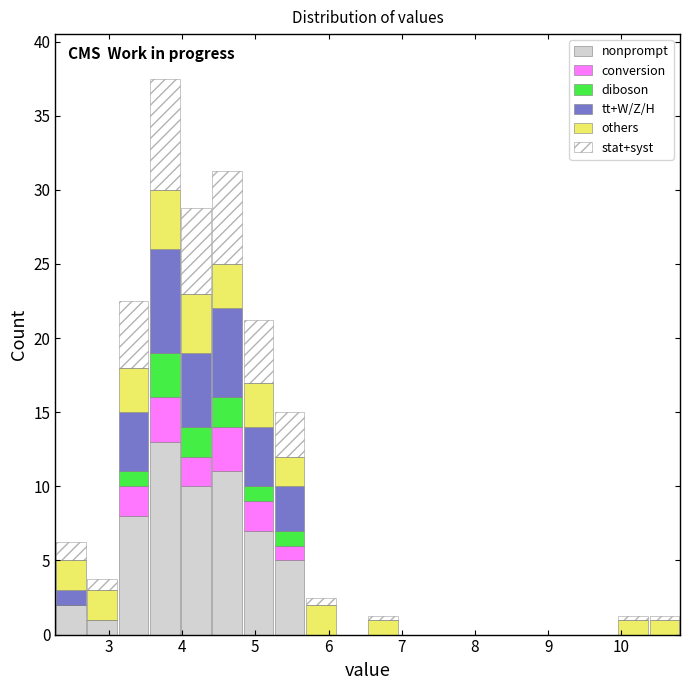

Reading left to right, list every stacked bar in this chart as the range it spans on the x-axis followed by its total height. Neither the bar edges nor the heights are printed on the chart, so give them approximately, as read against the axes.

2.3 to 2.7: 6.5
2.7 to 3.1: 4.0
3.1 to 3.5: 22.5
3.5 to 4.0: 37.5
4.0 to 4.4: 29.0
4.4 to 4.8: 31.5
4.8 to 5.3: 21.5
5.3 to 5.7: 15.0
5.7 to 6.1: 2.5
6.1 to 6.5: 0
6.5 to 7.0: 1.5
7.0 to 7.4: 0
7.4 to 7.8: 0
7.8 to 8.2: 0
8.2 to 8.7: 0
8.7 to 9.1: 0
9.1 to 9.5: 0
9.5 to 9.9: 0
9.9 to 10.4: 1.5
10.4 to 10.8: 1.5